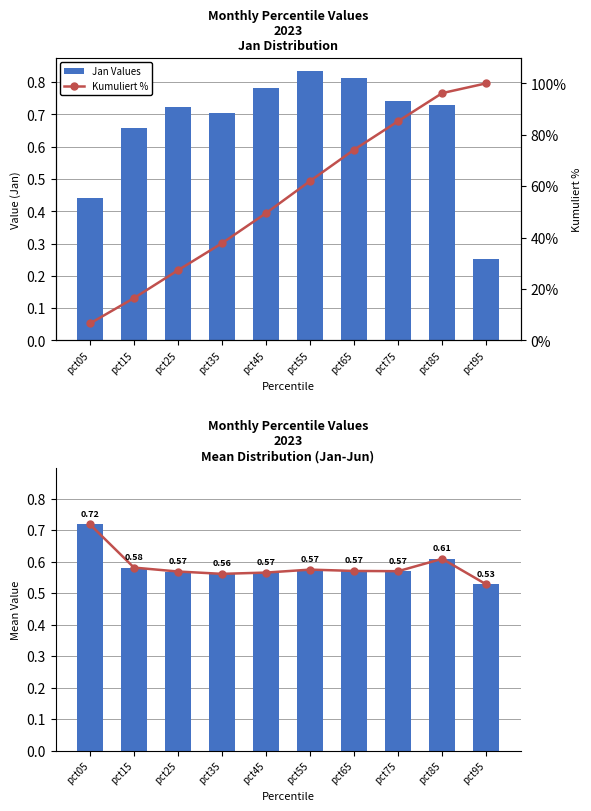

The Mean trend series shows 0.6 at pct35. True or false?

True